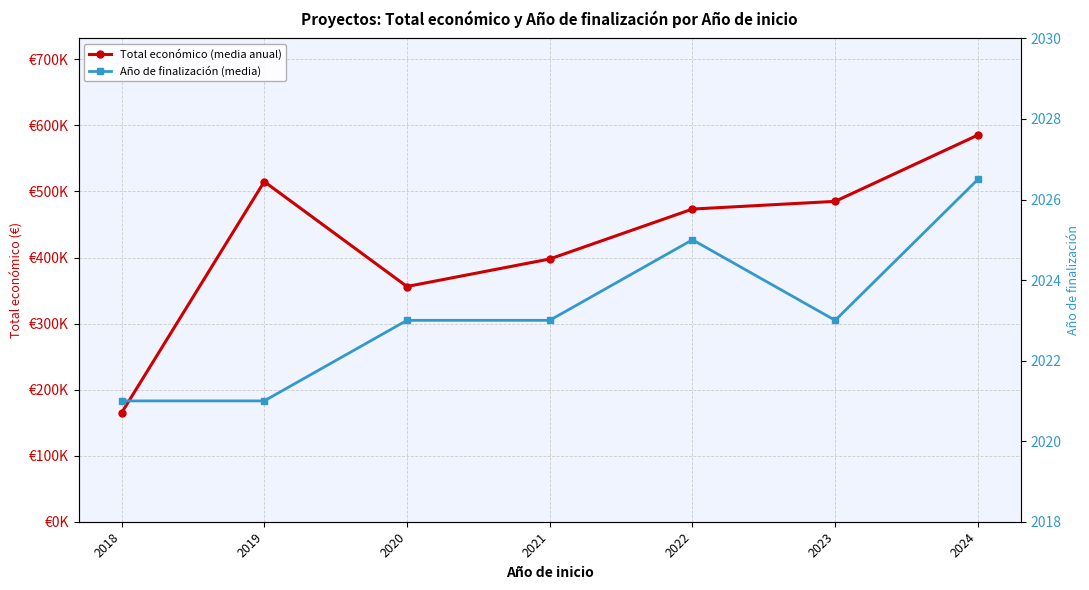

Rank the categories by Año de finalización (media) value from lowest to highest.

2018, 2019, 2020, 2021, 2023, 2022, 2024